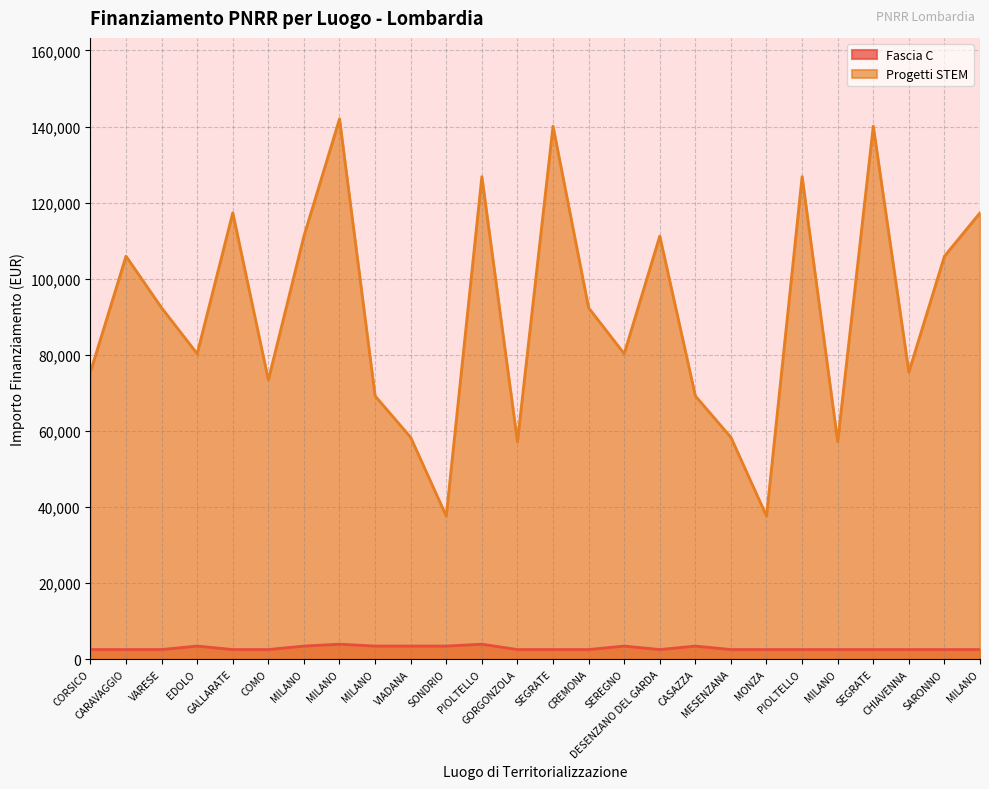

The value of Progetti STEM at GORGONZOLA is 29219.6. True or false?

False